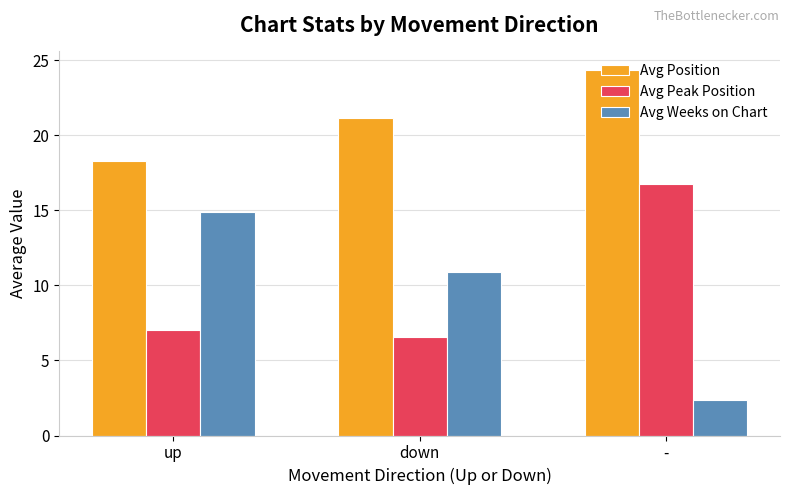

What is the difference between the maximum and second lowest values in the Avg Weeks on Chart series?

4.0